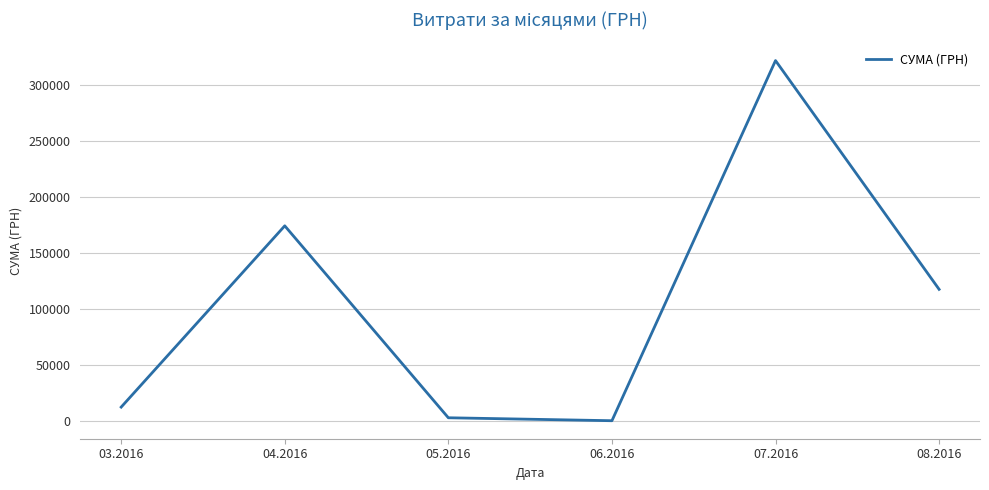

Is it true that the value at 08.2016 is 117858.5?

True